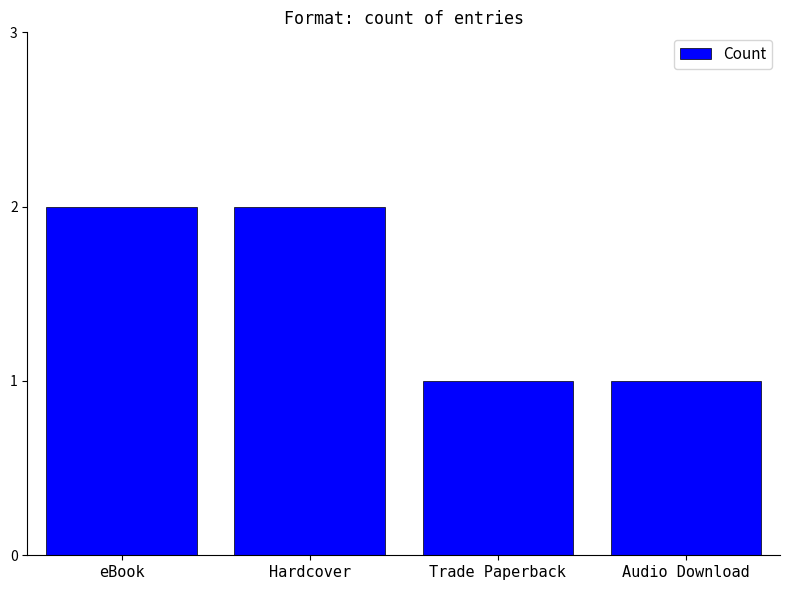

What is the maximum value shown in the chart?

2